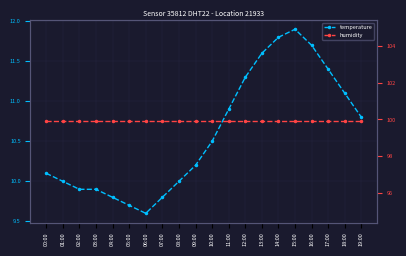

What is the lowest value of the humidity series?

99.9